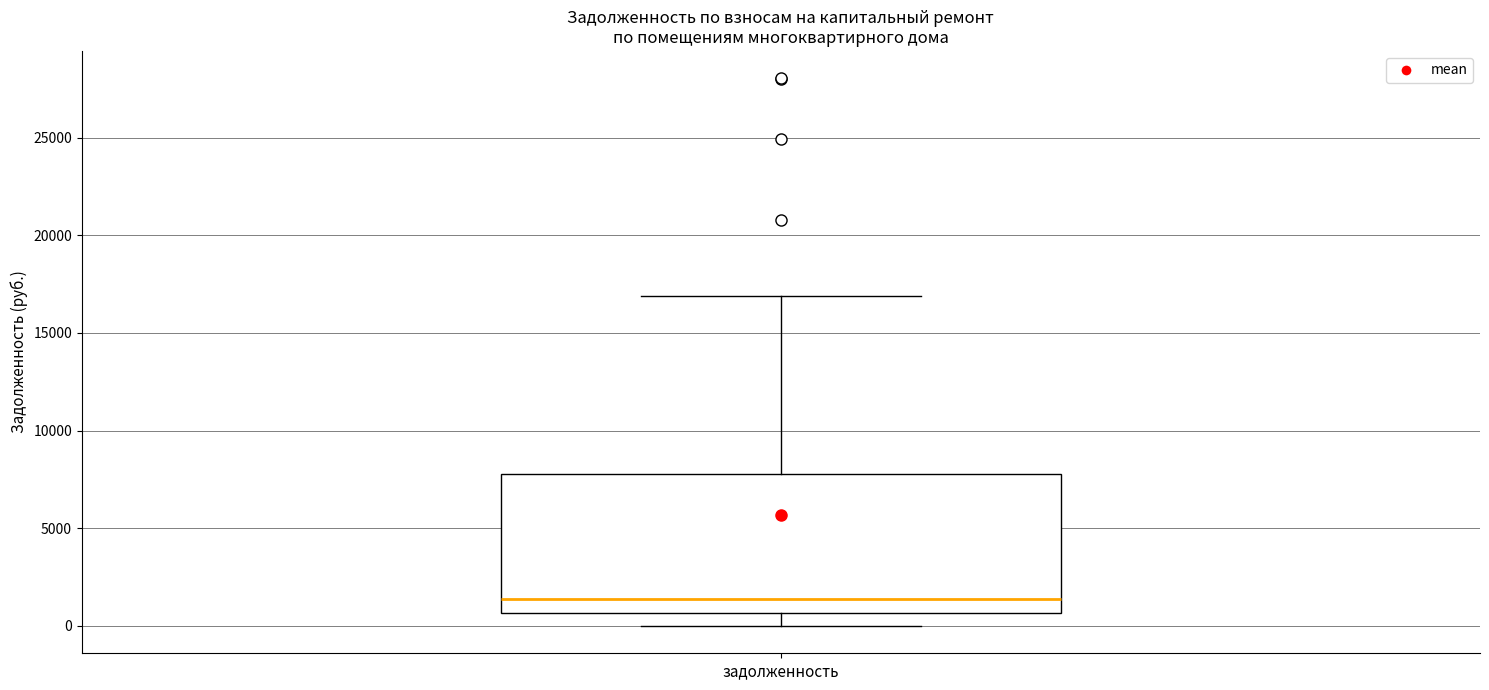

Transcribe this box plot: give where the median line is, the range the box spans, and where the two whiskers end, as read against the y-axis. The values are not printed on the chart, so give them approximately, as read against the axis.

median 1500, box 500 to 8000, whiskers 0 to 17000